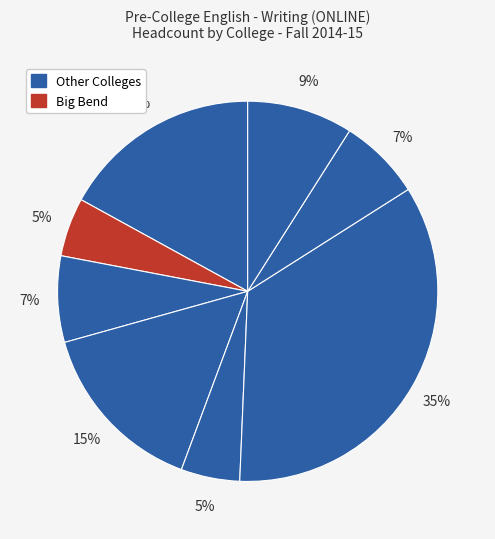

Count the number of slices in the pie.

8